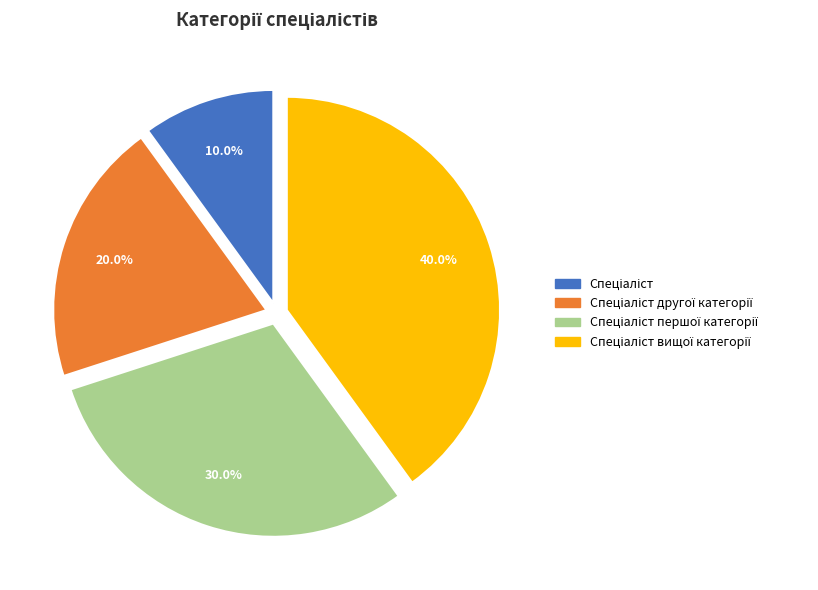

Is there a majority slice in this chart?

No